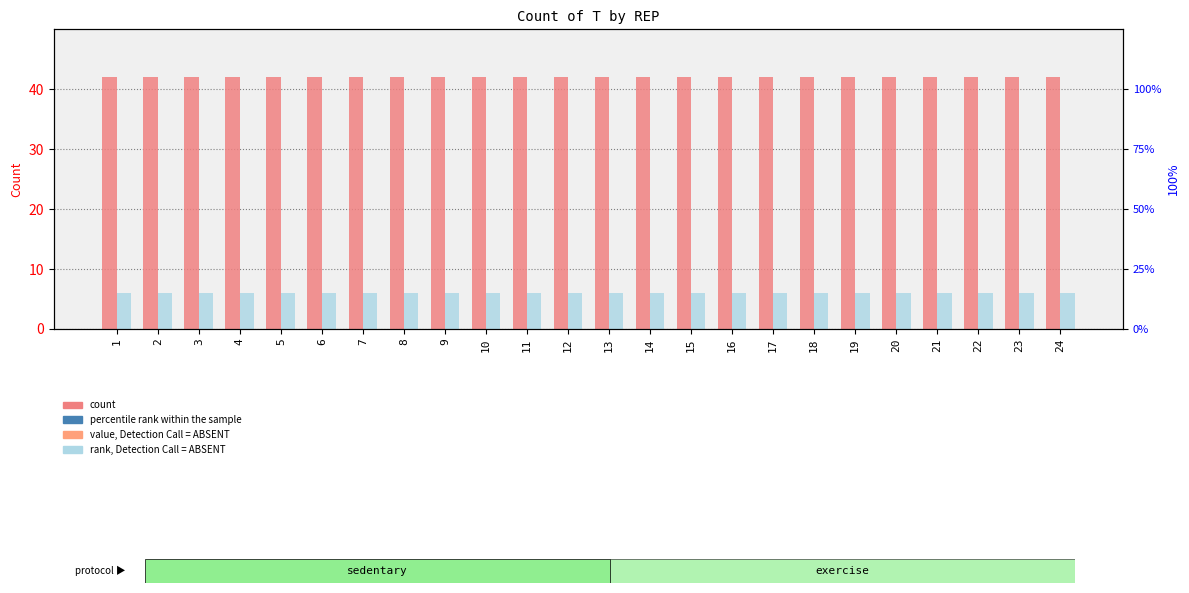

What is the sum of all Count per FAM values?

144